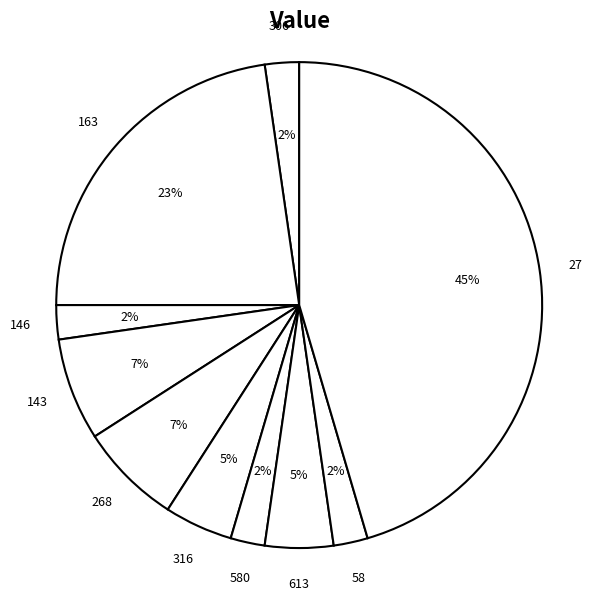

Is 316 the majority of the pie?

No